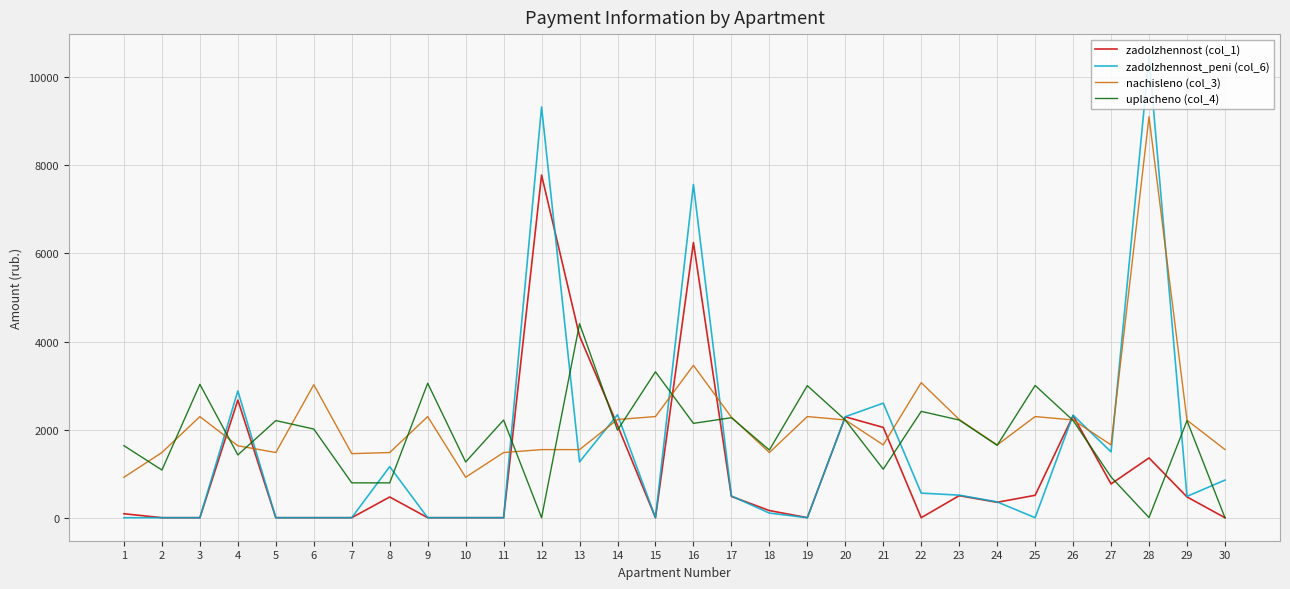

Is it true that zadolzhennost_peni (col_6) equals 4489.1 at 6?

False